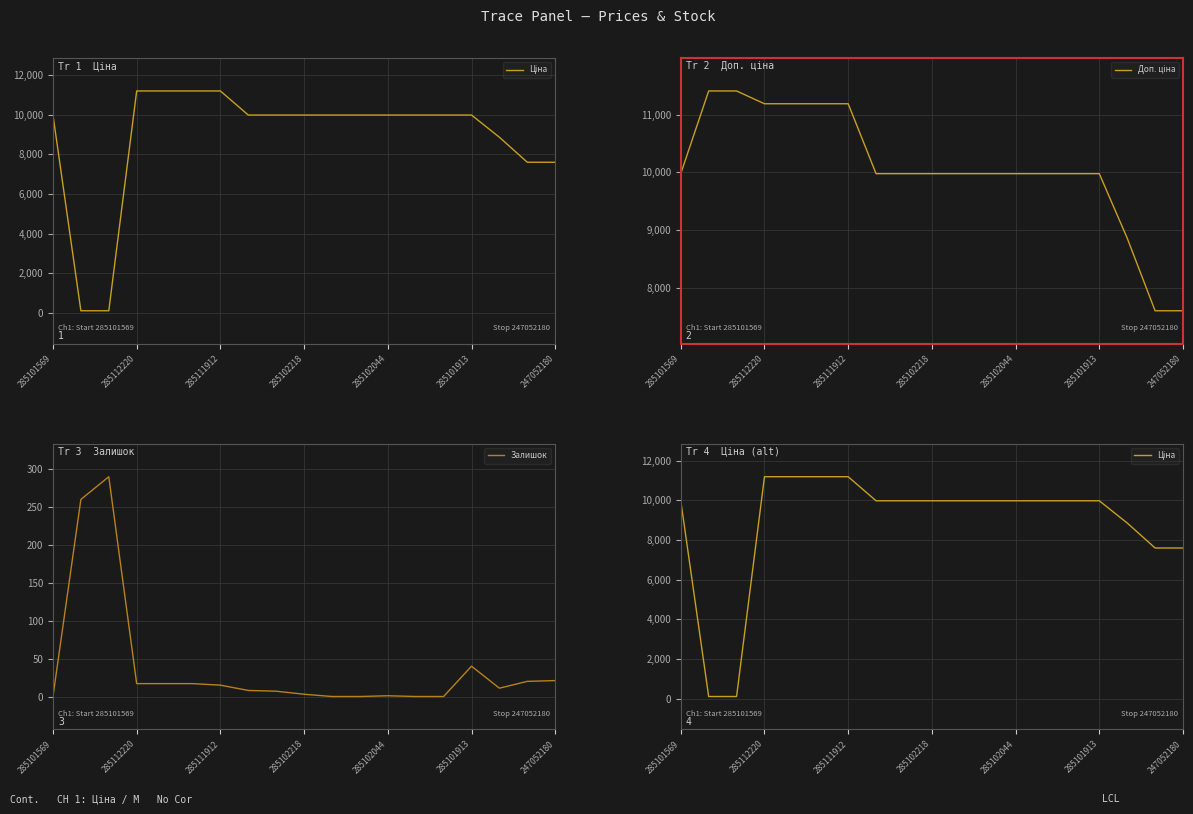

What is the average value of the Ціна series?

8883.2